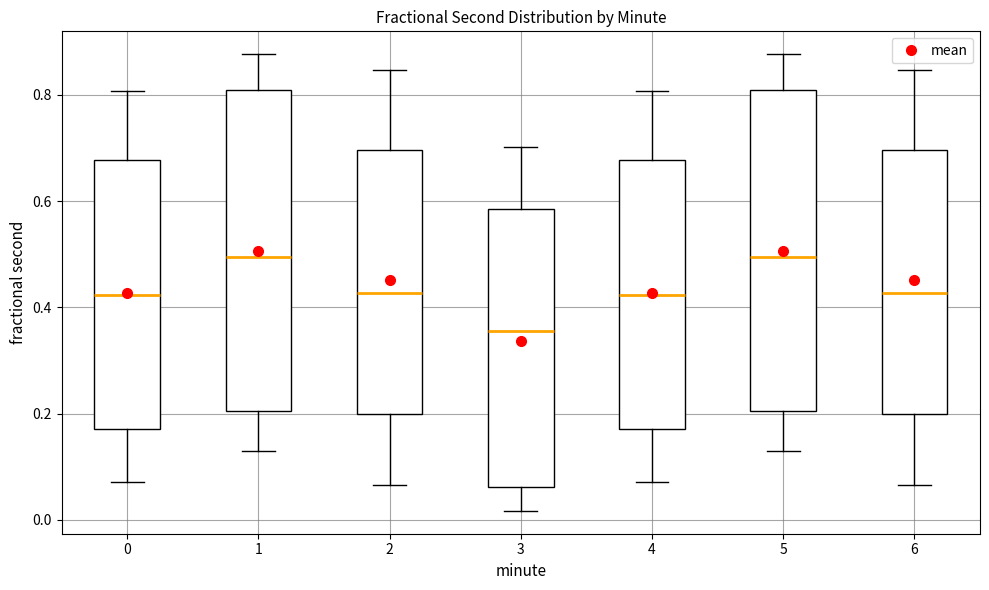

Reading left to right, transcribe this box plot: for each box, give where its median line is, the range the box spans, and where its two whiskers end, as read against the y-axis. The values are not printed on the chart, so give them approximately, as read against the axis.

0: median 0.42, box 0.18 to 0.68, whiskers 0.08 to 0.80
1: median 0.50, box 0.20 to 0.80, whiskers 0.12 to 0.88
2: median 0.42, box 0.20 to 0.70, whiskers 0.06 to 0.84
3: median 0.36, box 0.06 to 0.58, whiskers 0.02 to 0.70
4: median 0.42, box 0.18 to 0.68, whiskers 0.08 to 0.80
5: median 0.50, box 0.20 to 0.80, whiskers 0.12 to 0.88
6: median 0.42, box 0.20 to 0.70, whiskers 0.06 to 0.84